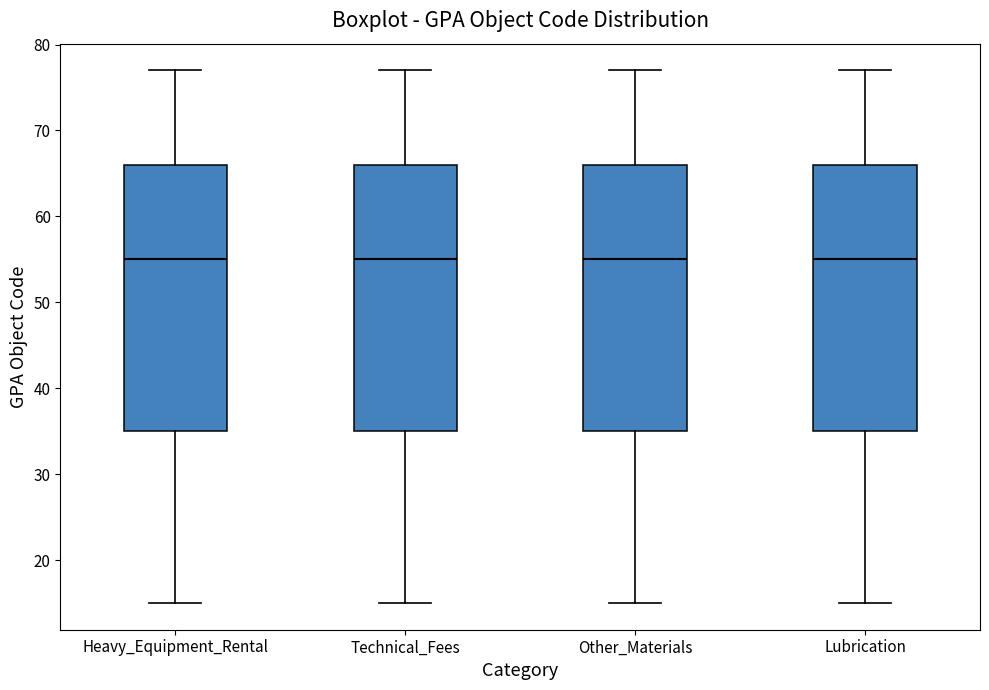

Reading left to right, transcribe this box plot: for each box, give where its median line is, the range the box spans, and where its two whiskers end, as read against the y-axis. The values are not printed on the chart, so give them approximately, as read against the axis.

Heavy_Equipment_Rental: median 55, box 35 to 66, whiskers 15 to 77
Technical_Fees: median 55, box 35 to 66, whiskers 15 to 77
Other_Materials: median 55, box 35 to 66, whiskers 15 to 77
Lubrication: median 55, box 35 to 66, whiskers 15 to 77